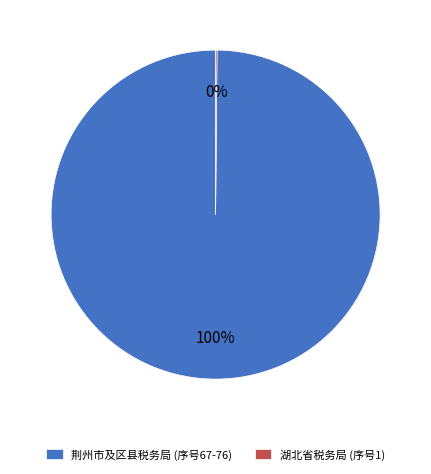

To the nearest percent, what is the difference between the largest and smallest slice percentages?

100%